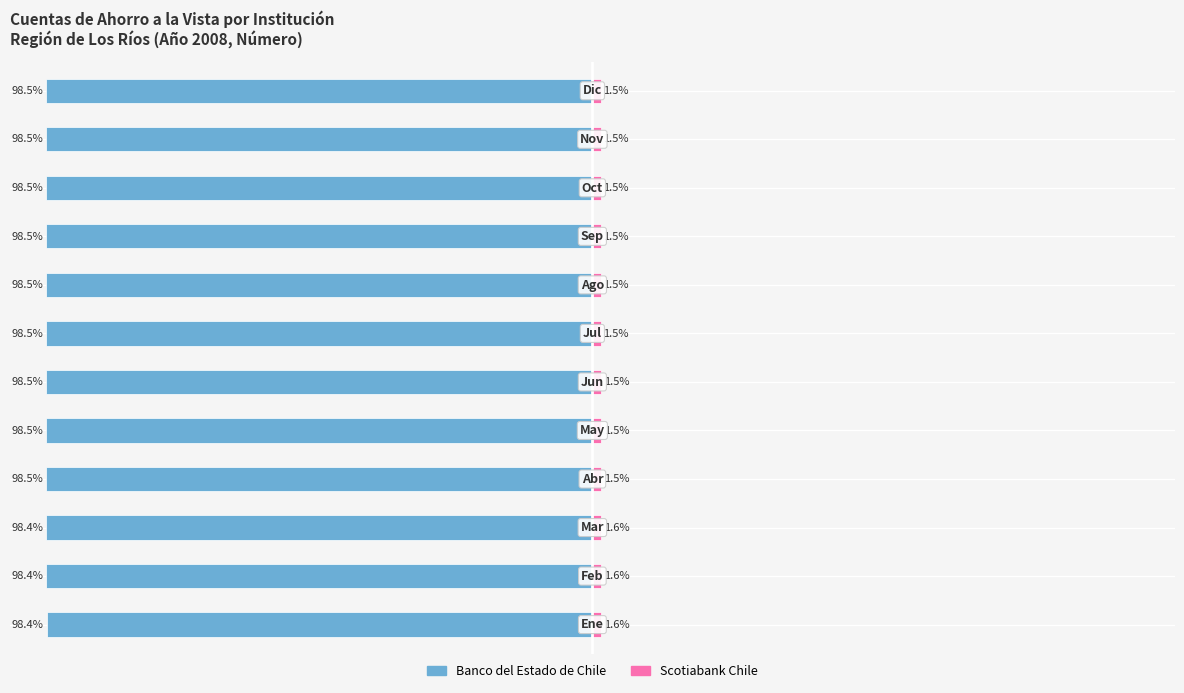

Count the number of data series in this chart.

2